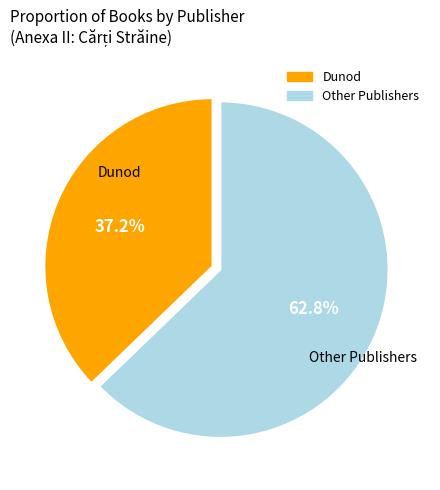

Does any single category account for the majority?

Yes